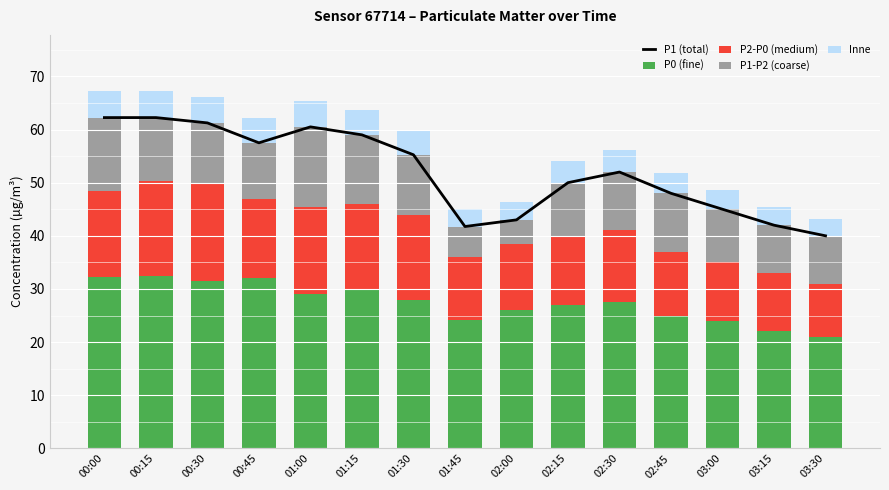

What is the difference between the maximum and minimum values in the Inne series?

1.8